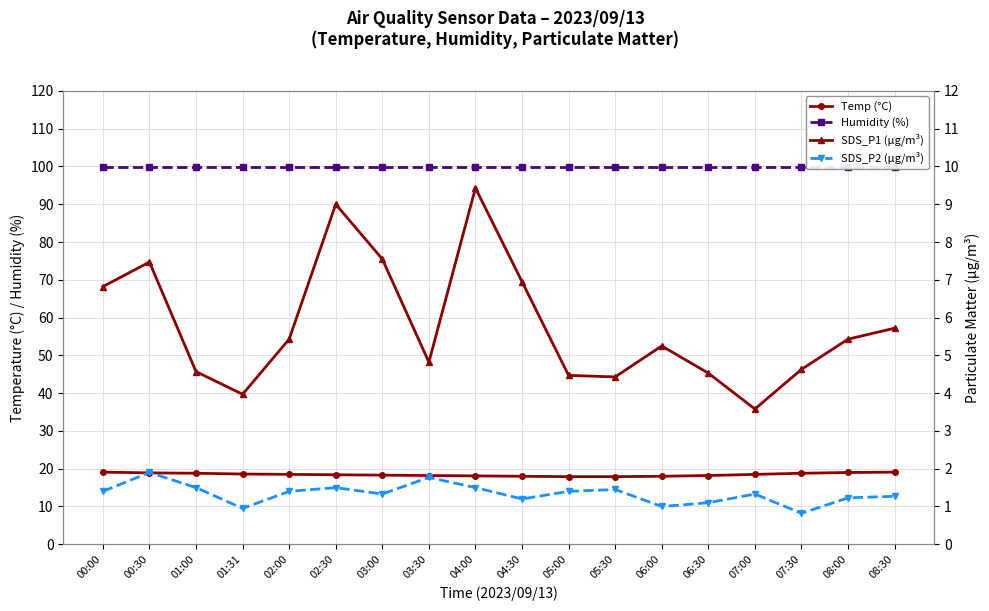

Reading right to left, list all the values displayed in this chart.

Temp (°C): 19.1	19.0	18.8	18.5	18.2	18.0	17.9	17.9	18.0	18.1	18.2	18.3	18.4	18.5	18.6	18.8	18.9	19.1
Humidity (%): 99.9	99.9	99.9	99.9	99.9	99.9	99.9	99.9	99.9	99.9	99.9	99.9	99.9	99.9	99.9	99.9	99.9	99.9
SDS_P1 (µg/m³): 5.7	5.4	4.6	3.6	4.5	5.2	4.4	4.5	7.0	9.4	4.8	7.5	9.0	5.4	4.0	4.6	7.5	6.8
SDS_P2 (µg/m³): 1.3	1.2	0.8	1.3	1.1	1.0	1.4	1.4	1.2	1.5	1.8	1.3	1.5	1.4	0.9	1.5	1.9	1.4